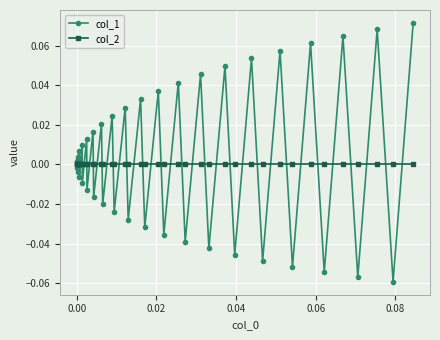

Rank the series by their maximum value, from lowest to highest.

col_2, col_1